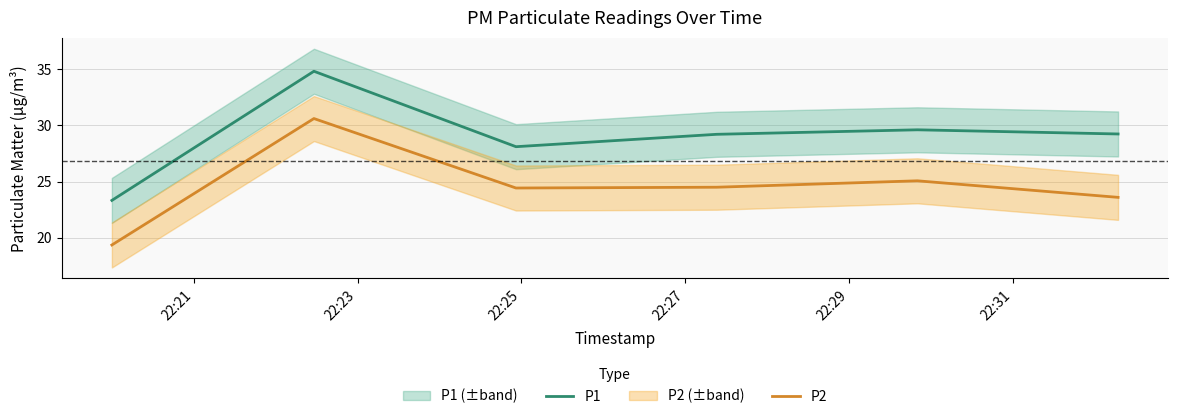

What is the maximum value for P2?

30.6